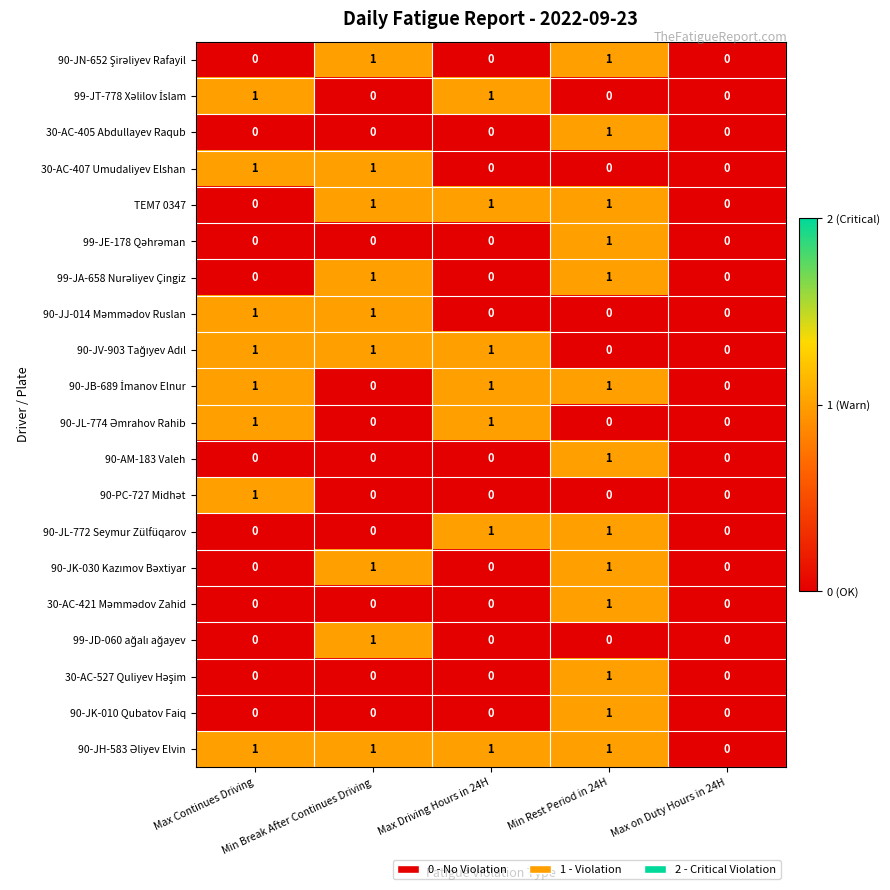

How many TEM7 0347 values are between 0 and 1?

5